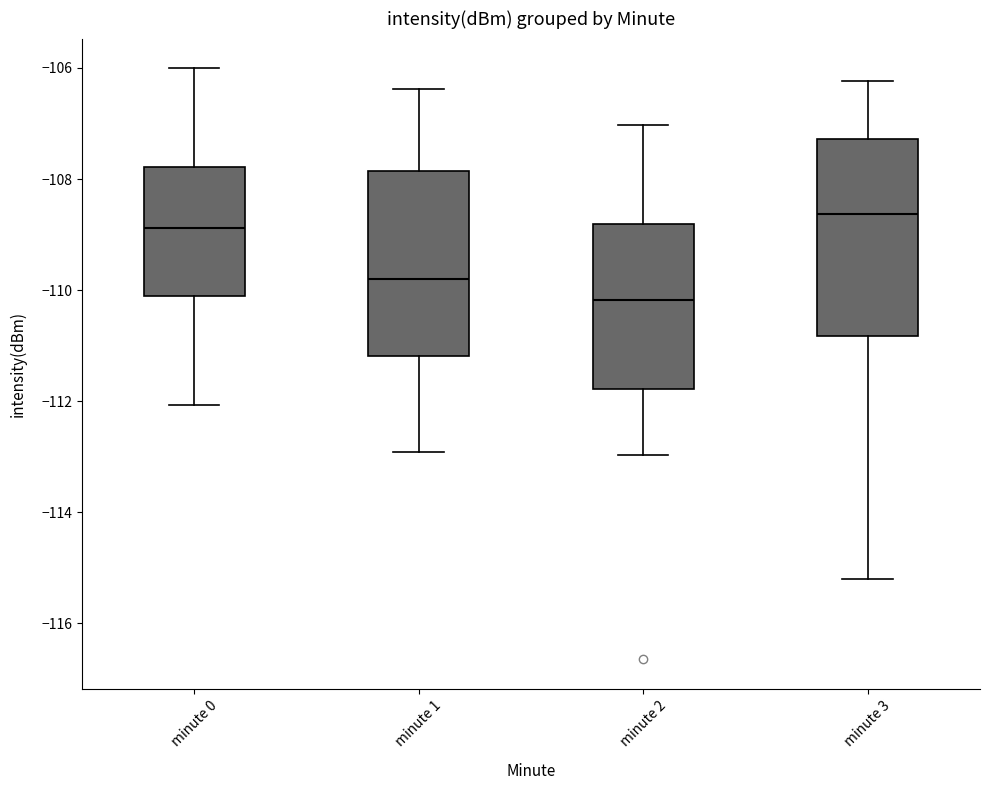

Where does the median line of the box for minute 1 sit on the y-axis? The values are not printed on the chart, so give them approximately, as read against the axis.

-109.8